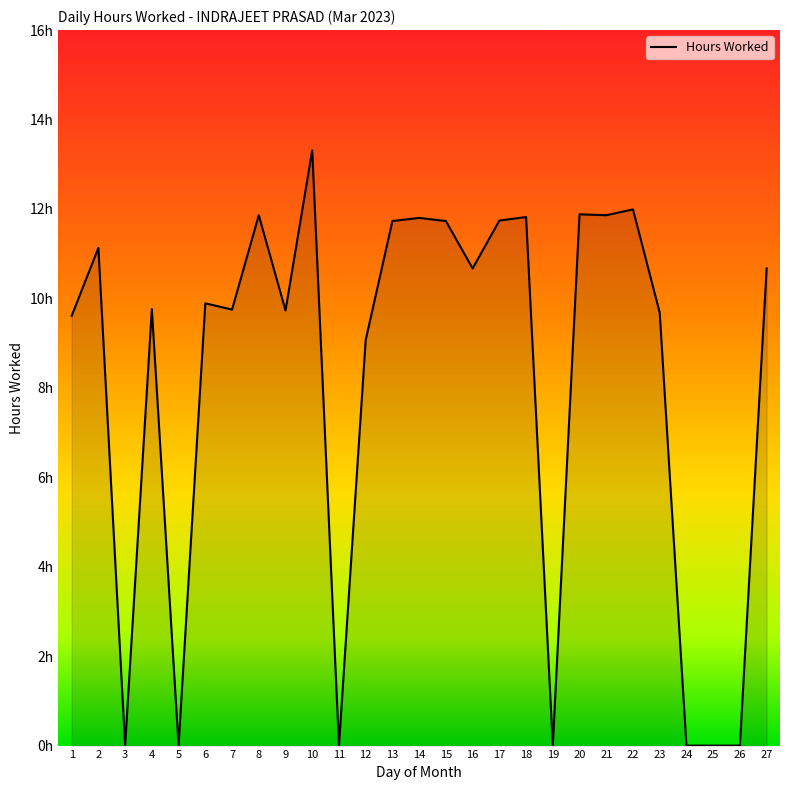

Which category has the lowest value across all series?

3